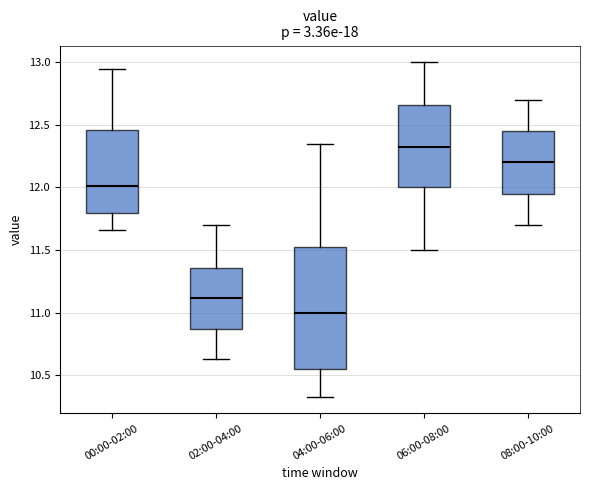

Which box's median line is the lowest?

04:00-06:00